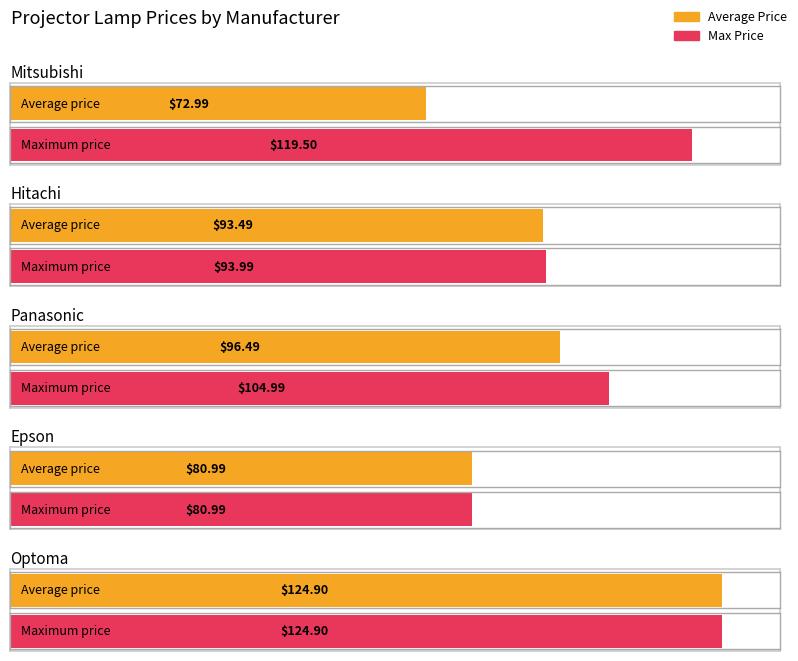

What are all the series names shown in the legend?

Average Price, Max Price